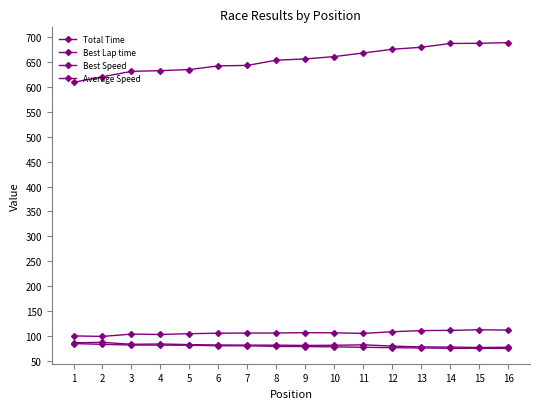

Which series has the widest spread of values?

Total Time